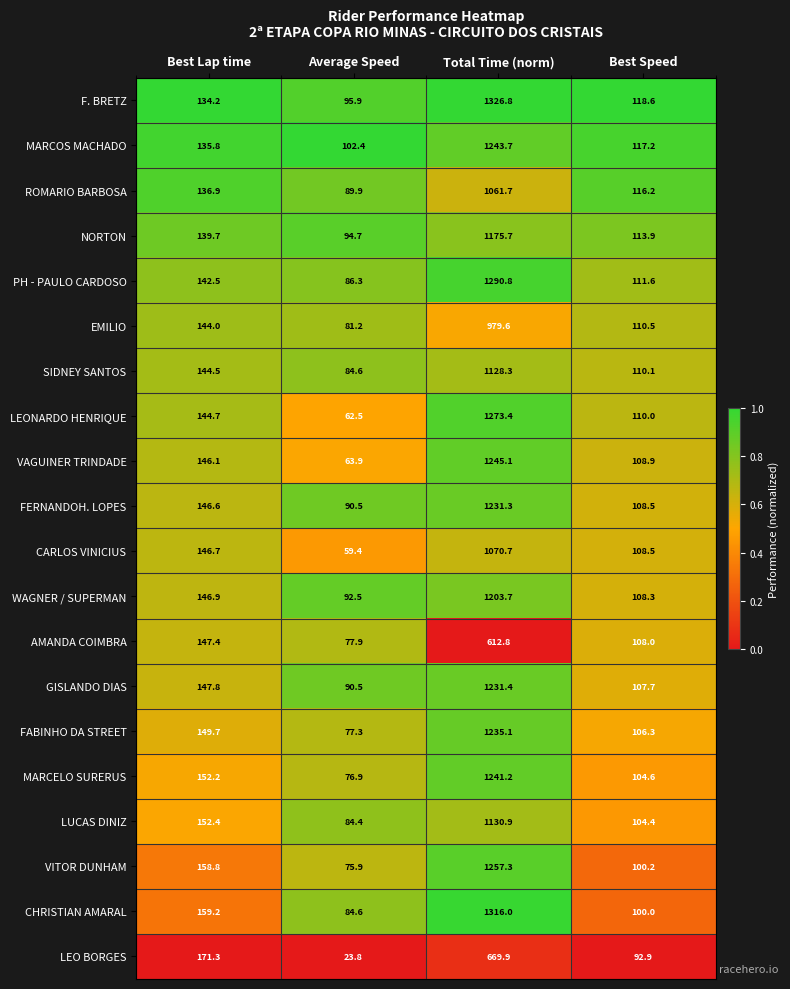

What is the difference between the maximum and second lowest values in the ROMARIO BARBOSA series?

945.5